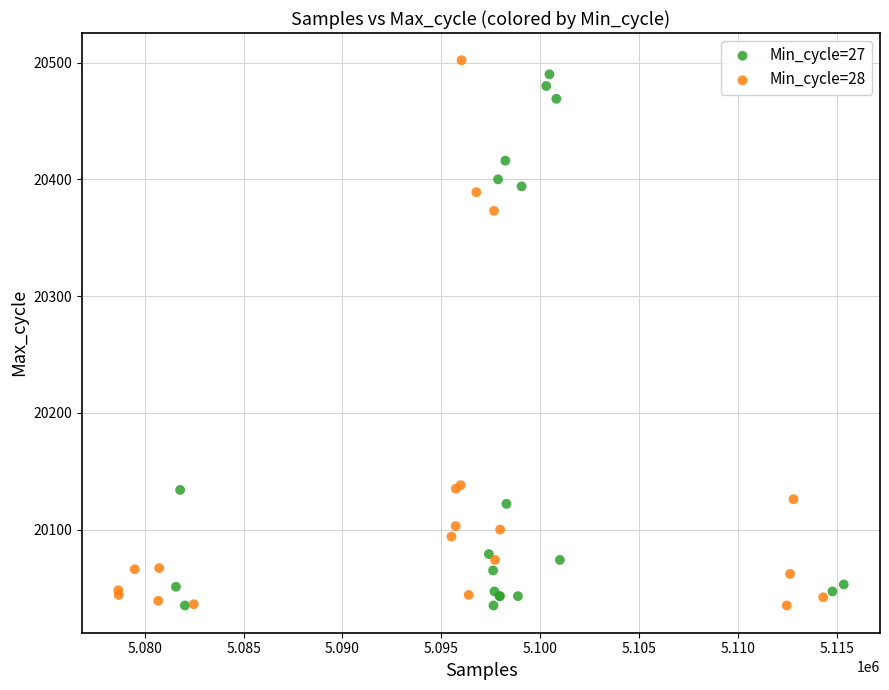

What are all the series names shown in the legend?

Min_cycle=27, Min_cycle=28